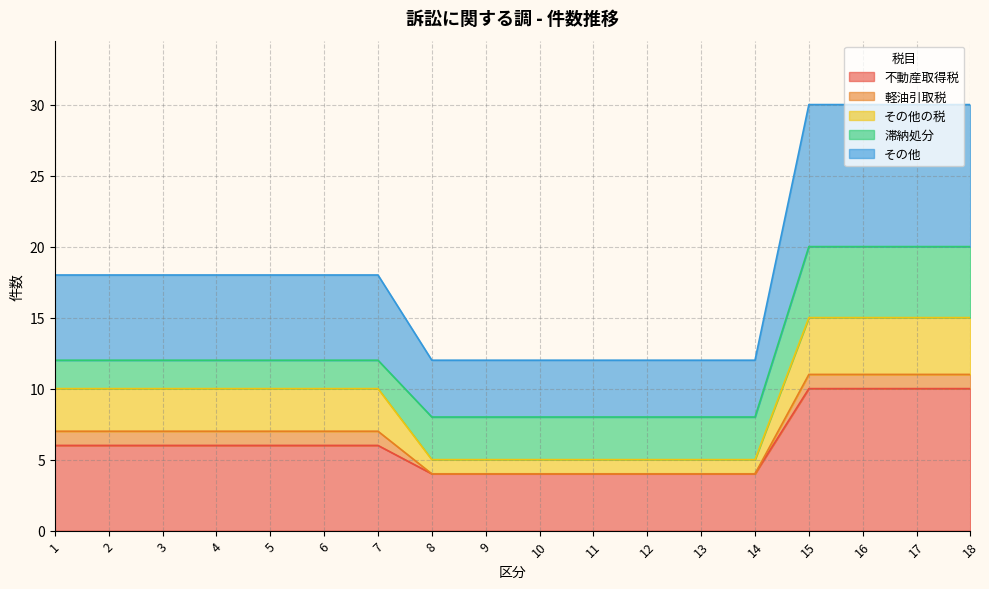

Does the chart display data point markers on the line(s)?

No